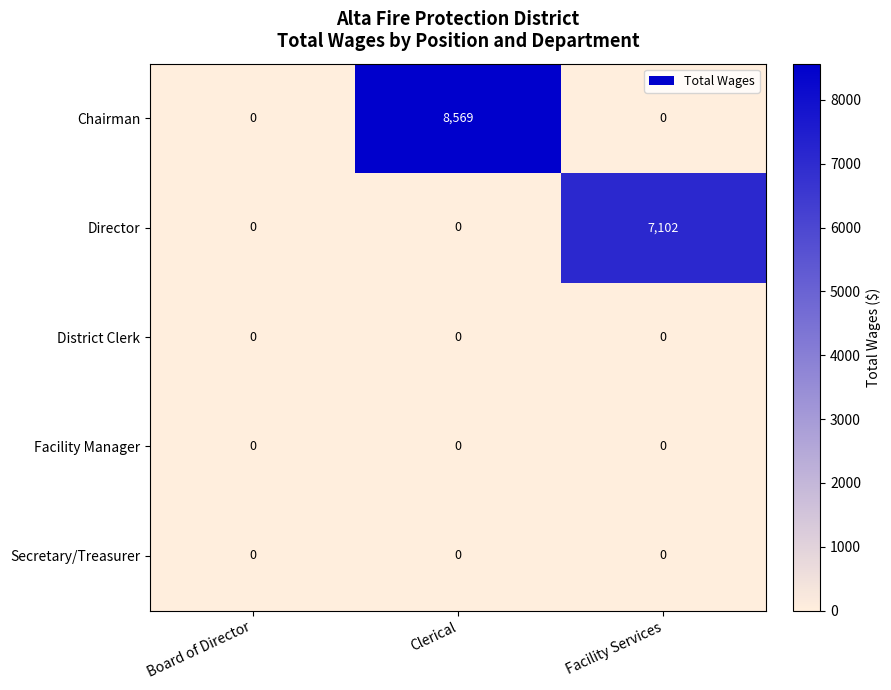

What is the total value across all series at Clerical?

8569